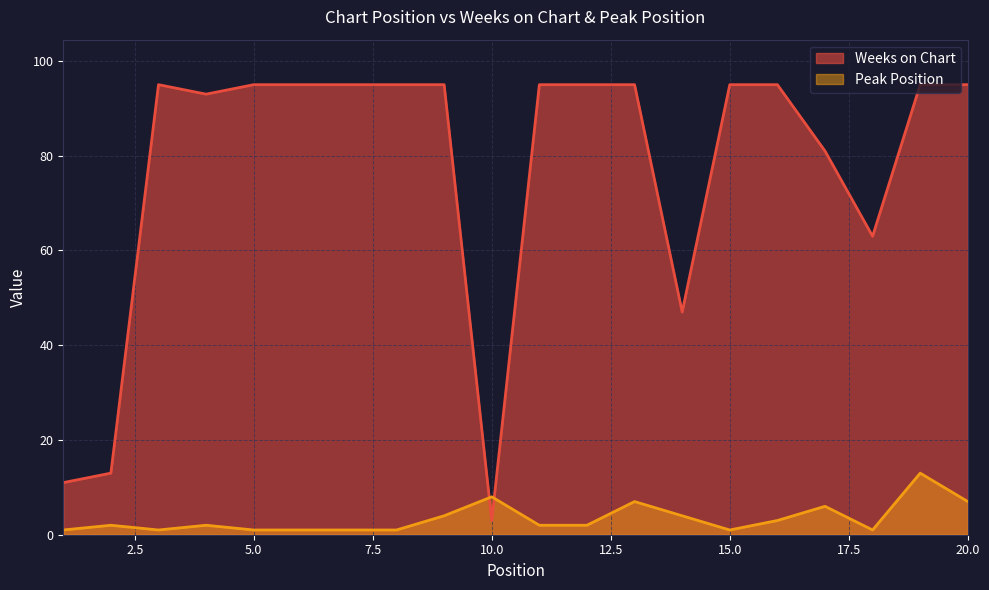

Reading right to left, extract all data points from this chart.

Weeks on Chart: 20=95	19=95	18=63	17=81	16=95	15=95	14=47	13=95	12=95	11=95	10=3	9=95	8=95	7=95	6=95	5=95	4=93	3=95	2=13	1=11
Peak Position: 20=7	19=13	18=1	17=6	16=3	15=1	14=4	13=7	12=2	11=2	10=8	9=4	8=1	7=1	6=1	5=1	4=2	3=1	2=2	1=1